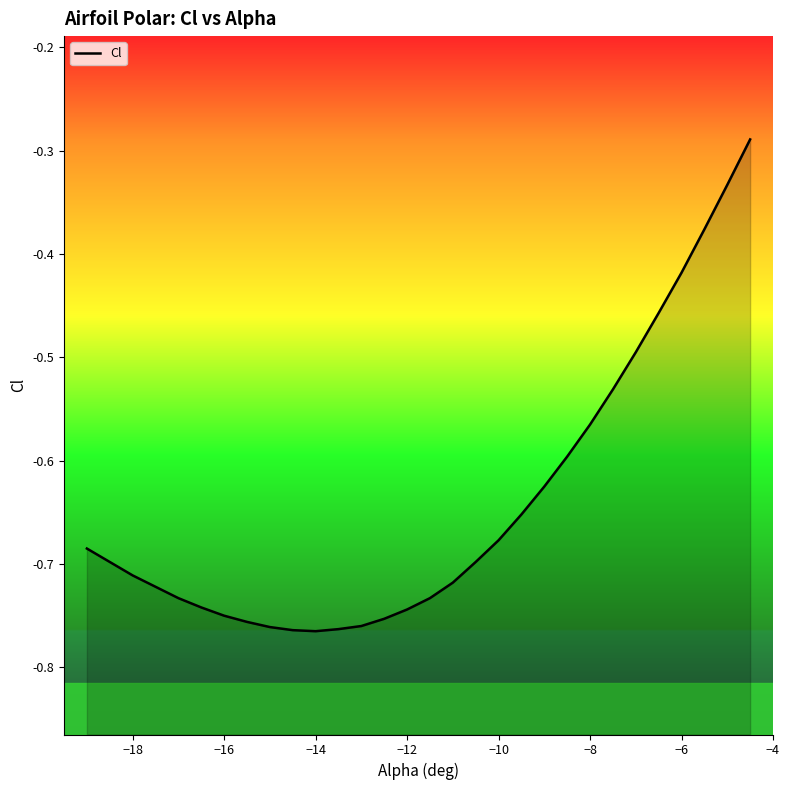

Reading left to right, what are all the values shown in this chart?

-0.7	-0.7	-0.7	-0.7	-0.7	-0.7	-0.8	-0.8	-0.8	-0.8	-0.8	-0.8	-0.8	-0.8	-0.7	-0.7	-0.7	-0.7	-0.7	-0.7	-0.6	-0.6	-0.6	-0.5	-0.5	-0.5	-0.4	-0.4	-0.3	-0.3